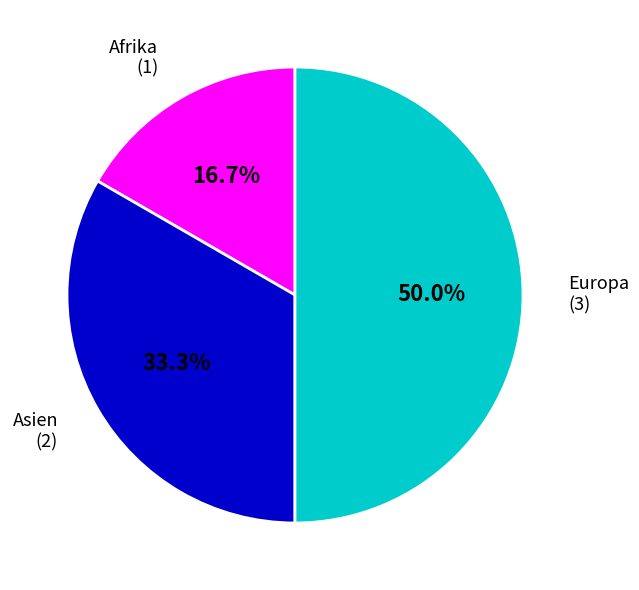

Which slice is the largest?

Europa